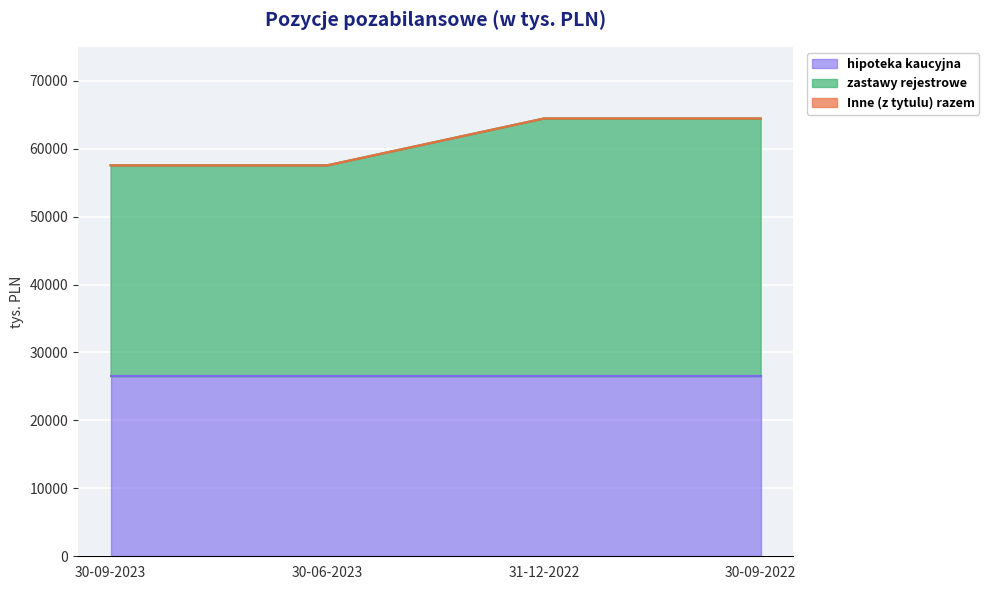

How many data points does each series have?

4